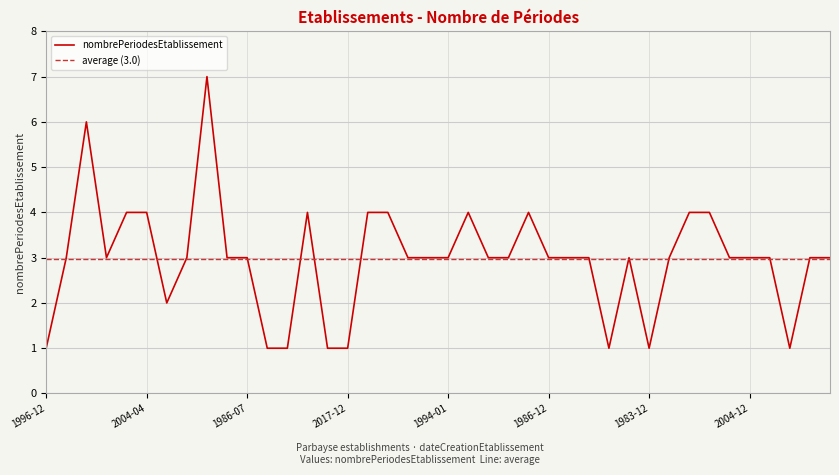

What is the change in value from 1999-12-09 to 1990-12-03?

-3